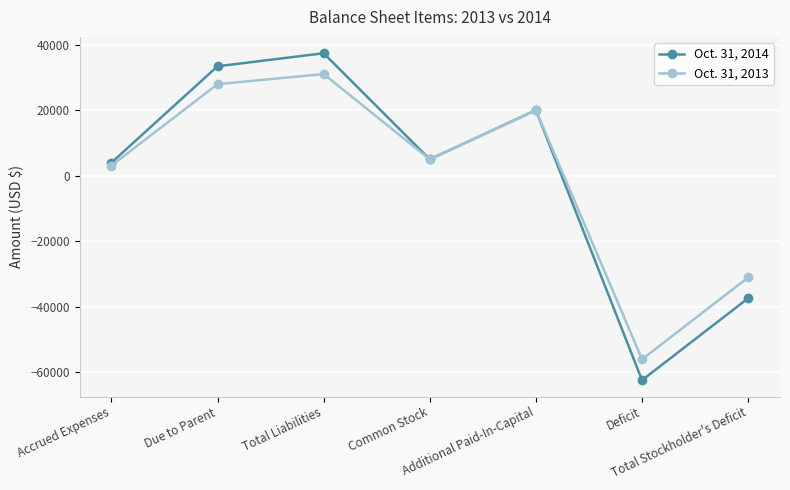

What is the difference between the highest and lowest values at Deficit?

6351